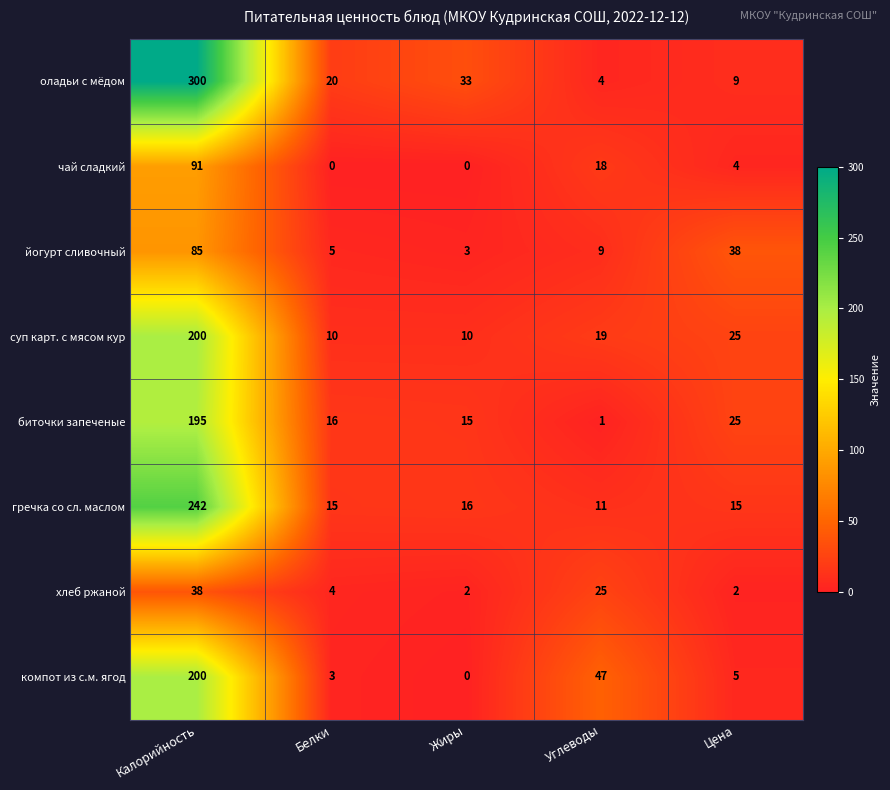

Rank the series at Белки from lowest to highest value.

чай сладкий, компот из с.м. ягод, хлеб ржаной, йогурт сливочный, суп карт. с мясом кур, гречка со сл. маслом, биточки запеченые, оладьи с мёдом